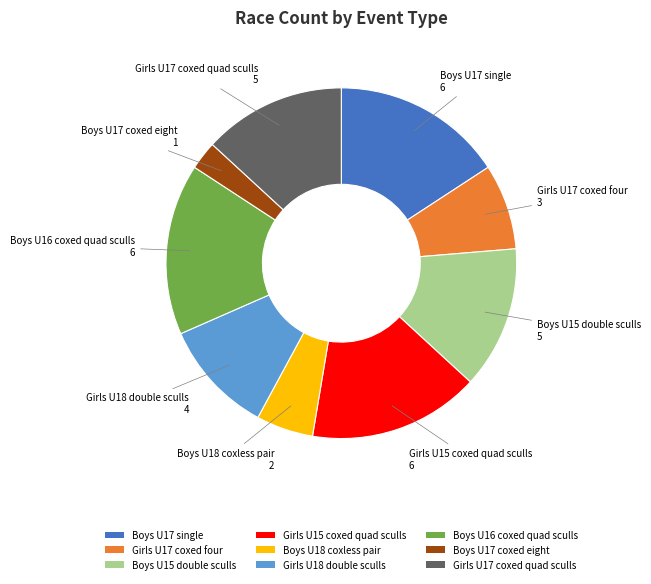

Which category has the smallest portion of the pie?

Boys U17 coxed eight